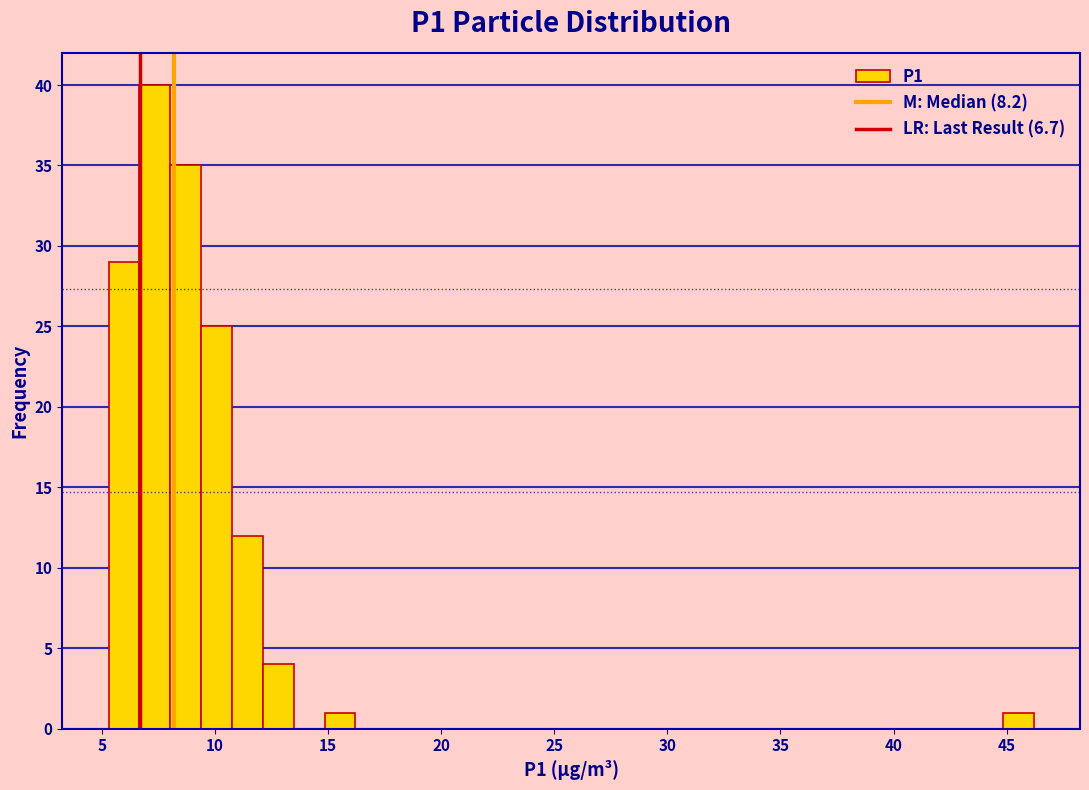

Read against the x-axis, roughly where is the centre of the tallest bar?

7.5